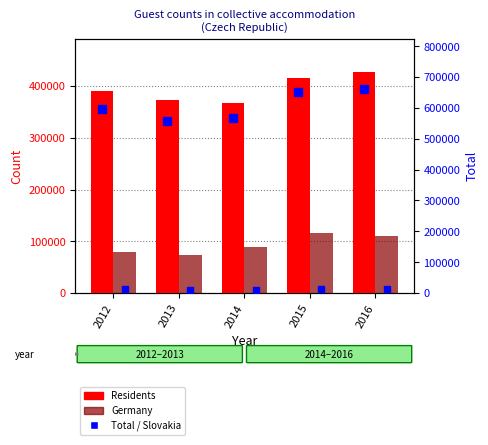

At how many categories does at least one series exceed 95703?

5